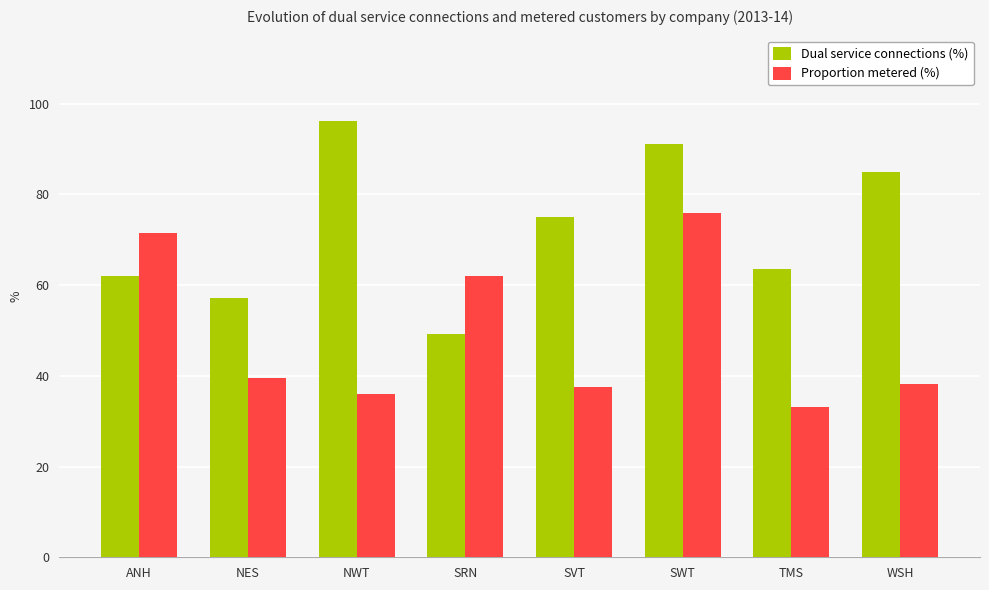

At WSH, list the series in order from smallest to largest.

Proportion metered (%), Dual service connections (%)